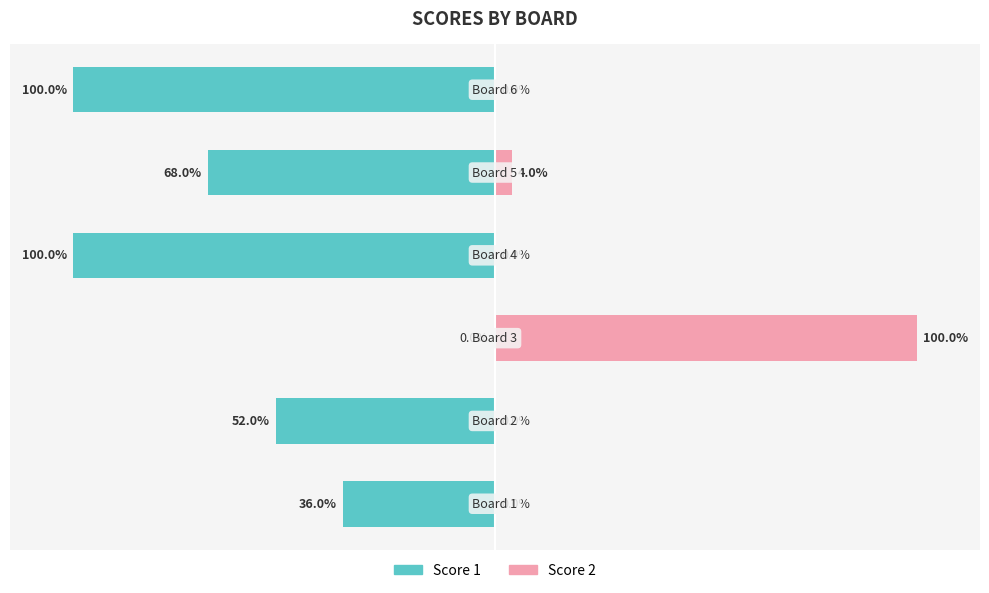

How many data points in Score 2 are above 0?

2